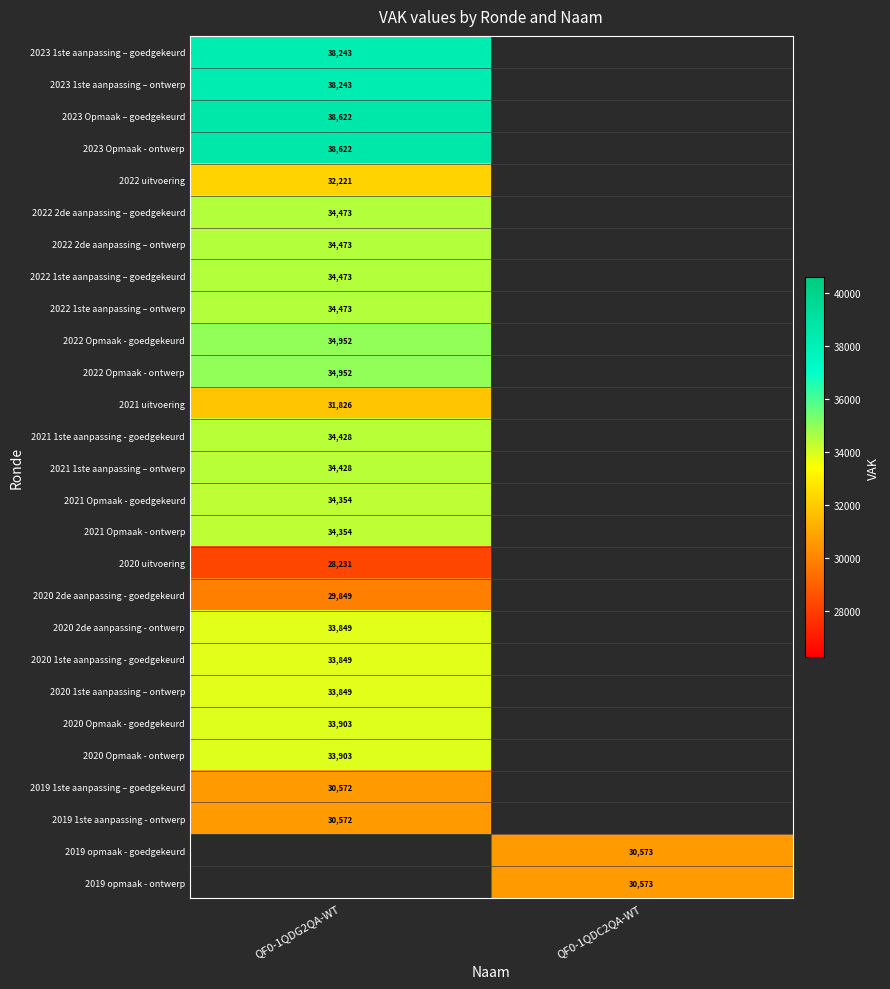

The value of 2019 1ste aanpassing - ontwerp at QF0-1QDG2QA-WT is 30572. True or false?

True